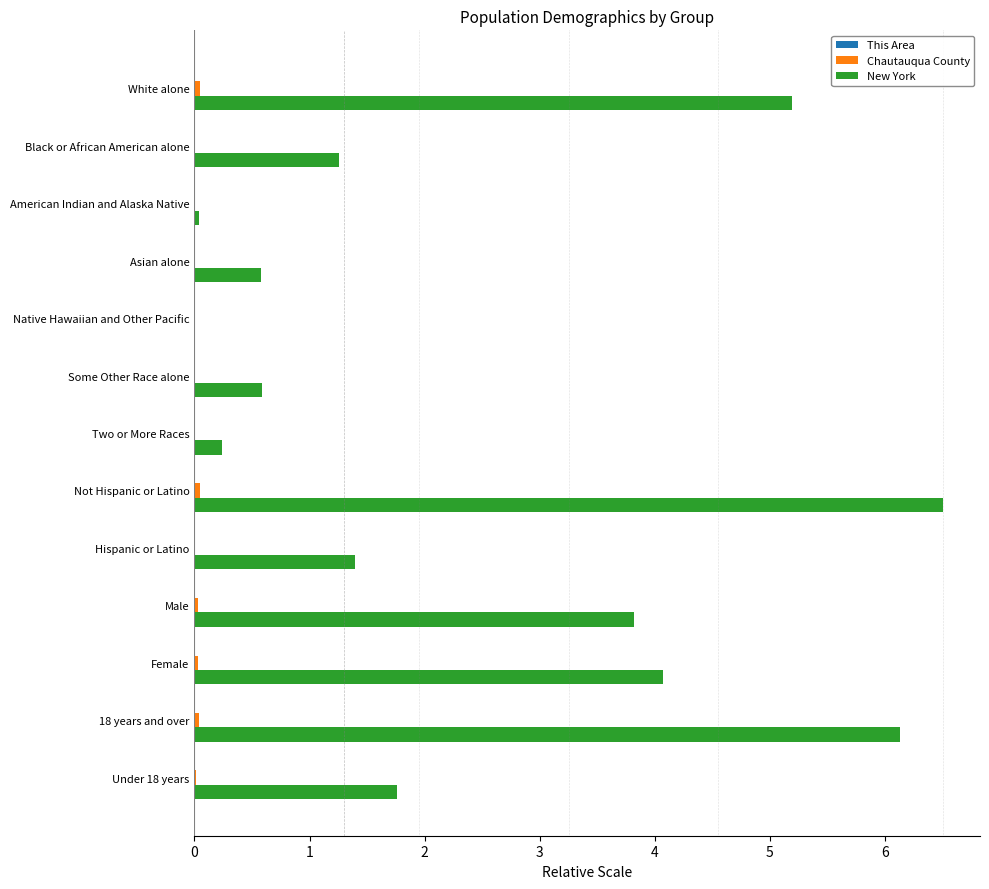

Which series has the largest total across all categories?

New York